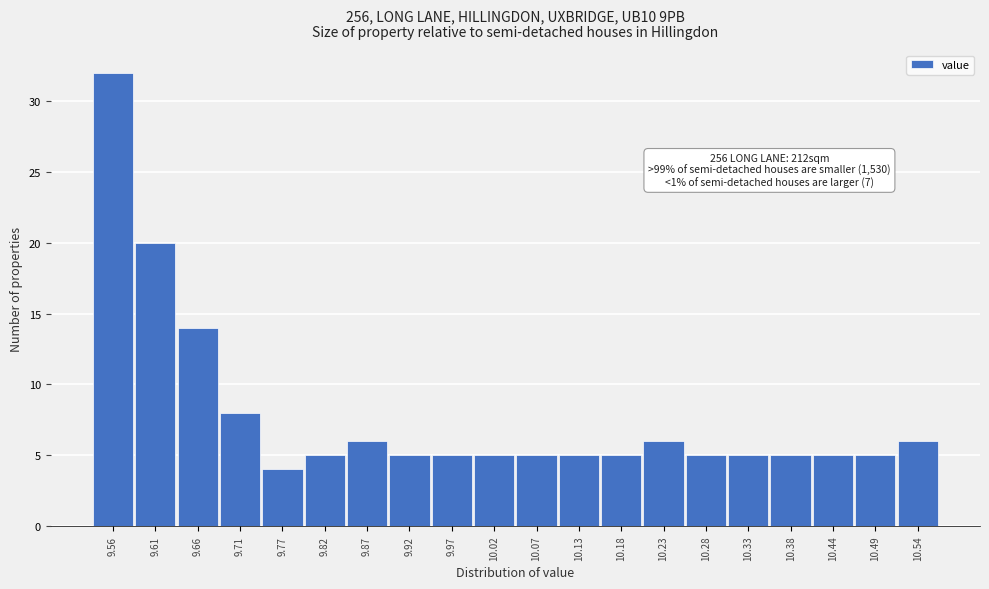

Reading left to right, transcribe all the data shown in this chart.

9.56=32	9.61=20	9.66=14	9.71=8	9.77=4	9.82=5	9.87=6	9.92=5	9.97=5	10.02=5	10.07=5	10.13=5	10.18=5	10.23=6	10.28=5	10.33=5	10.38=5	10.44=5	10.49=5	10.54=6